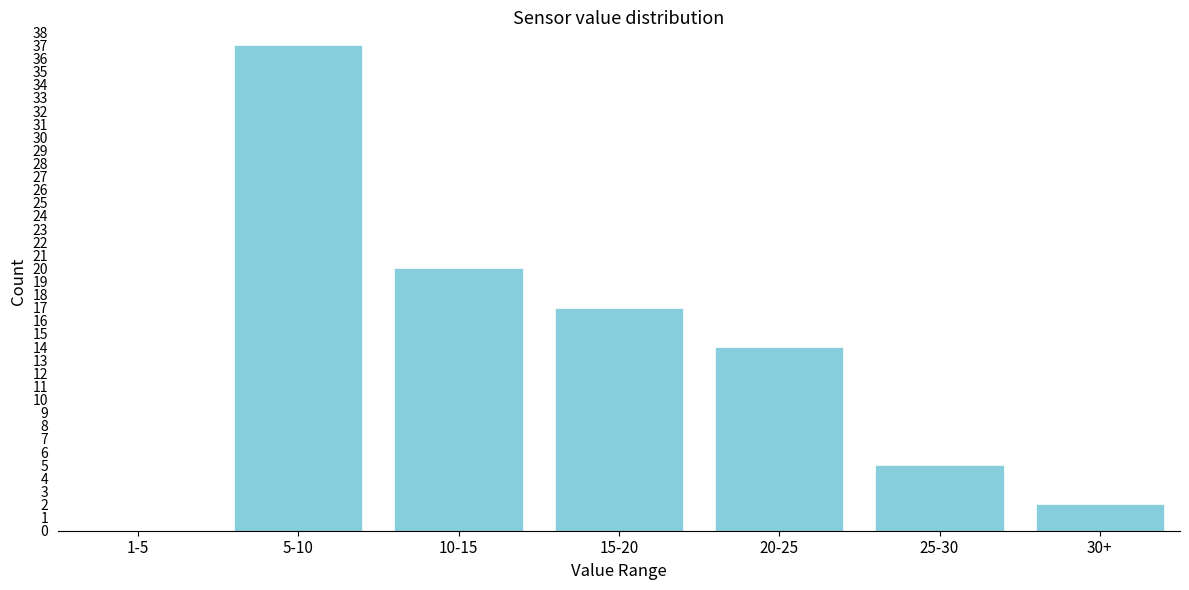

Reading right to left, transcribe all the data shown in this chart.

30+=2	25-30=5	20-25=14	15-20=17	10-15=20	5-10=37	1-5=0